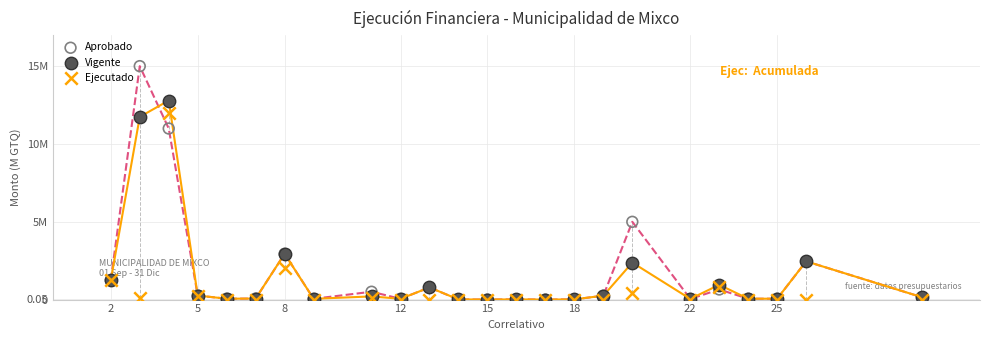

What are all the series names shown in the legend?

Aprobado, Vigente, Ejecutado